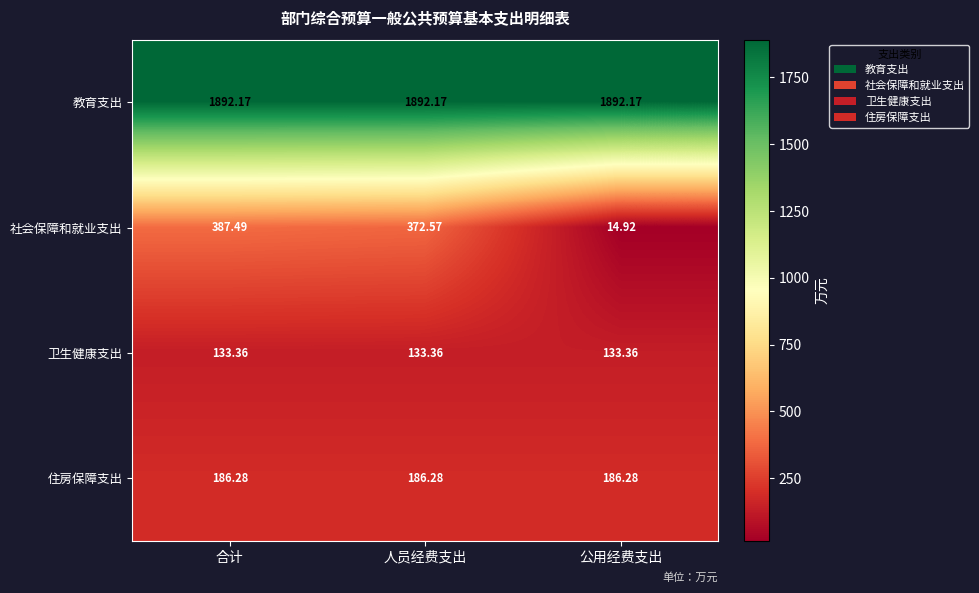

List the series in order of their peak value, lowest first.

卫生健康支出, 住房保障支出, 社会保障和就业支出, 教育支出